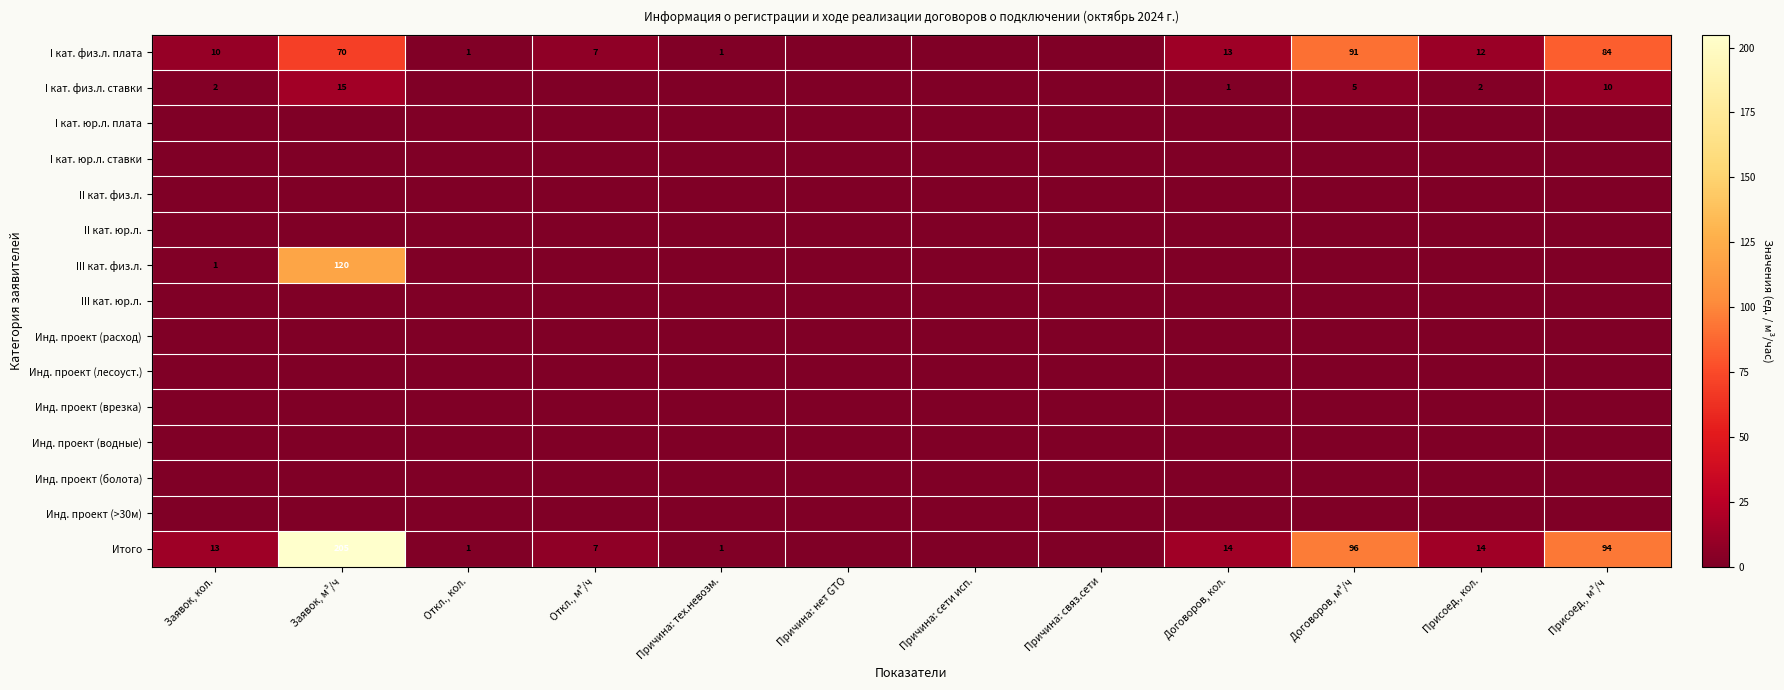

True or false: III кат. физ.л. has a value of 1 at Заявок, кол..

True